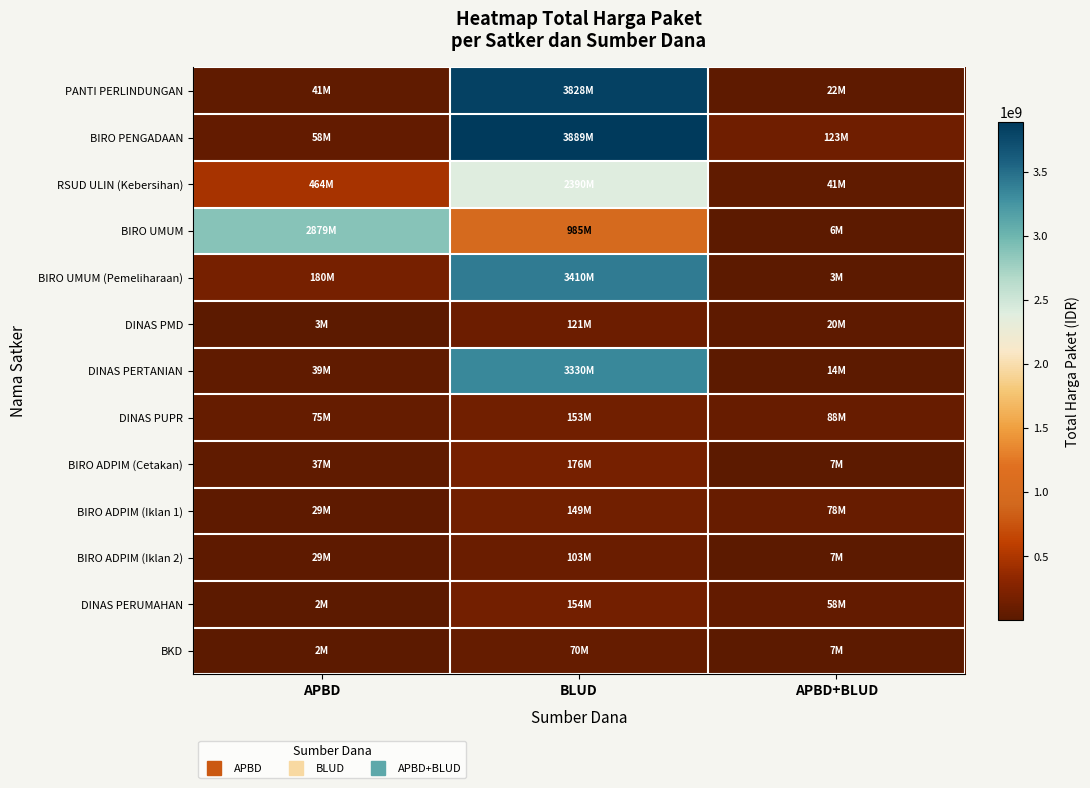

Reading left to right, list all the values displayed in this chart.

PANTI PERLINDUNGAN: APBD=41420000	BLUD=3827760000	APBD+BLUD=21588000
BIRO PENGADAAN: APBD=58272000	BLUD=3889401600	APBD+BLUD=123432000
RSUD ULIN (Kebersihan): APBD=464445888	BLUD=2389735200	APBD+BLUD=41075500
BIRO UMUM: APBD=2878800000	BLUD=984972000	APBD+BLUD=5668920
BIRO UMUM (Pemeliharaan): APBD=179922180	BLUD=3410174400	APBD+BLUD=2510000
DINAS PMD: APBD=3245000	BLUD=121282530	APBD+BLUD=20000000
DINAS PERTANIAN: APBD=39000000	BLUD=3330000000	APBD+BLUD=13622730
DINAS PUPR: APBD=75000000	BLUD=153285422	APBD+BLUD=88435200
BIRO ADPIM (Cetakan): APBD=36778000	BLUD=175835687	APBD+BLUD=6745000
BIRO ADPIM (Iklan 1): APBD=29000000	BLUD=149041721	APBD+BLUD=78225000
BIRO ADPIM (Iklan 2): APBD=29000000	BLUD=102736272	APBD+BLUD=6880000
DINAS PERUMAHAN: APBD=1850000	BLUD=154293117	APBD+BLUD=58094700
BKD: APBD=2477500	BLUD=69783103	APBD+BLUD=7026958